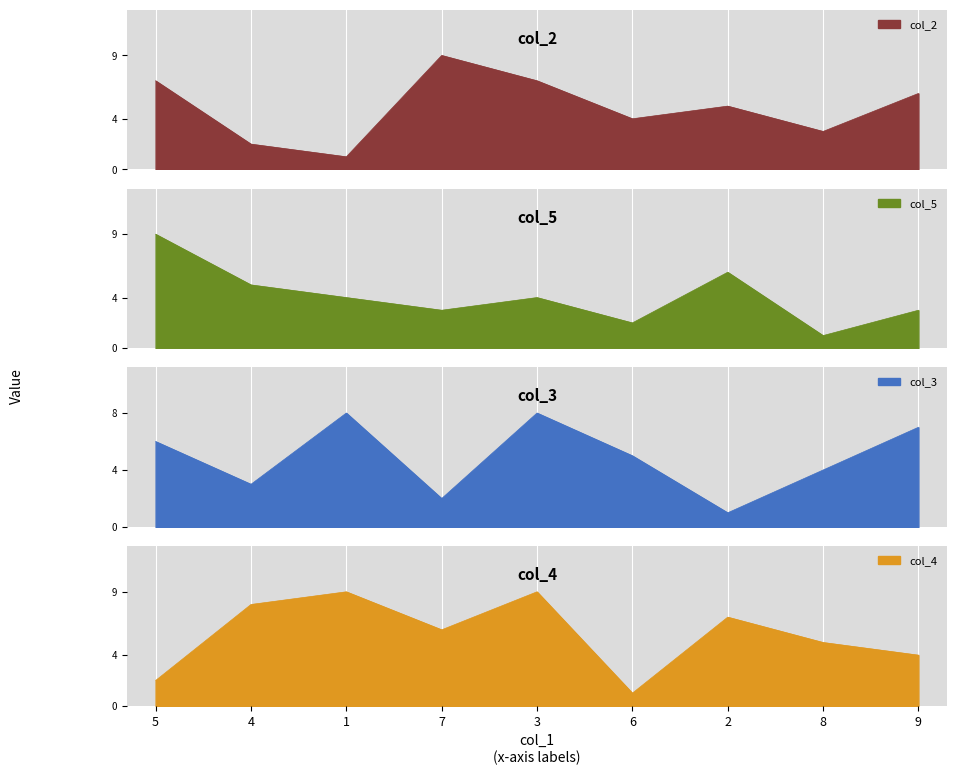

What is the highest value of the col_4 series?

9